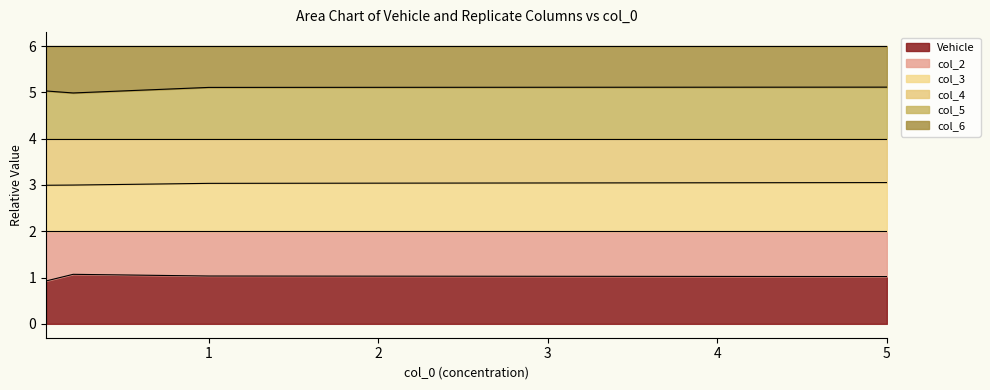

What is the label of the 2nd point from the left?

0.2